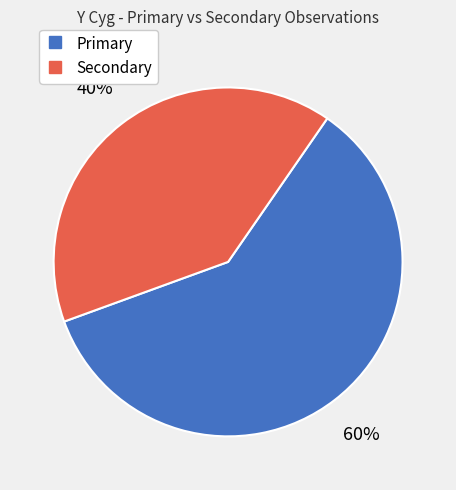

Count the number of slices in the pie.

2